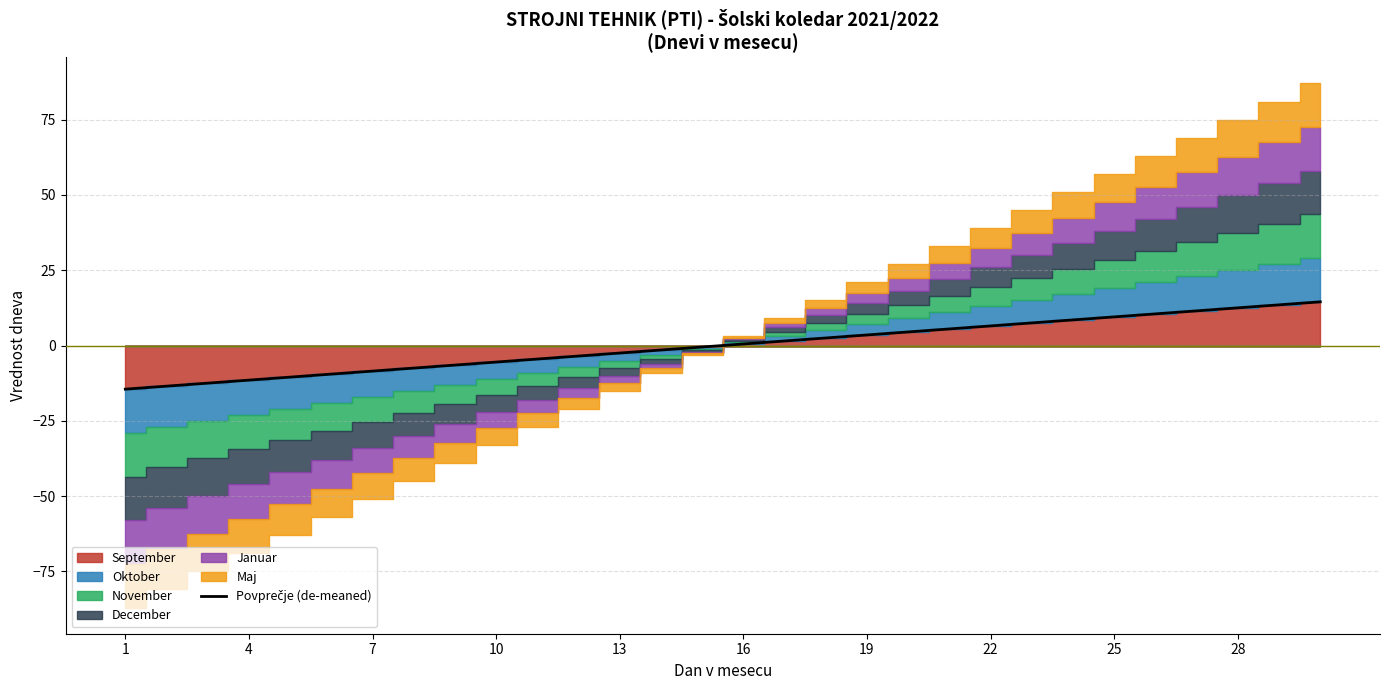

How many categories are shown in the chart?

30